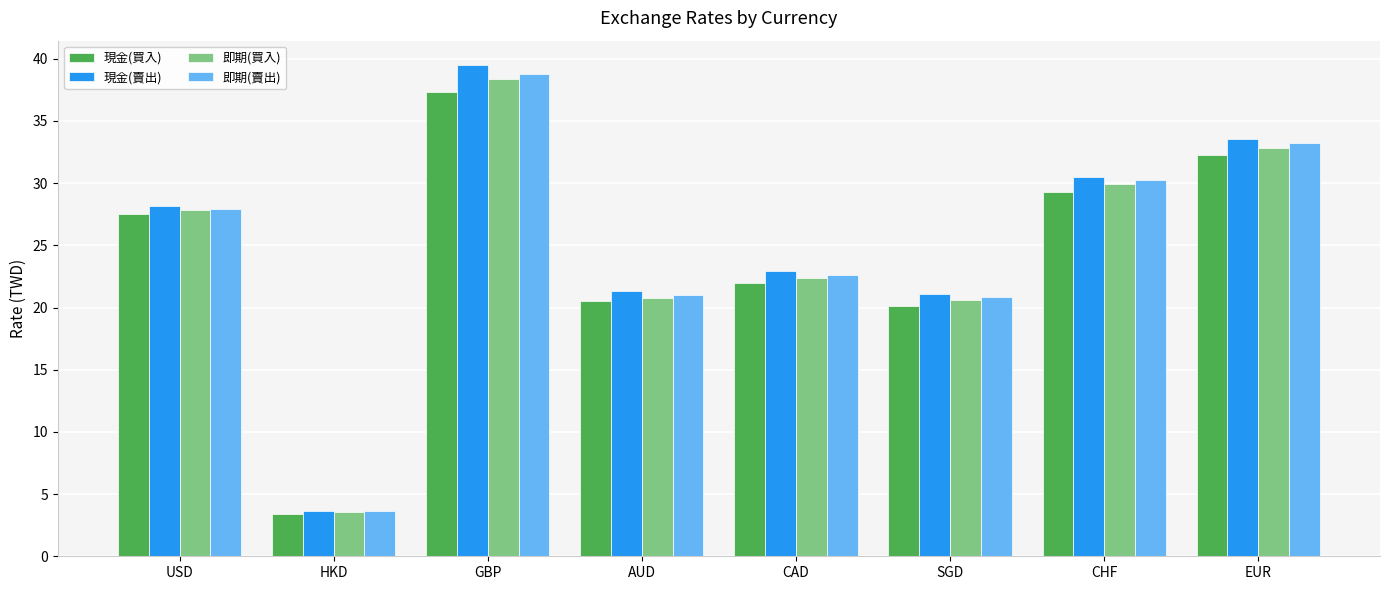

What is the approximate value of 現金(賣出) at GBP?

39.5